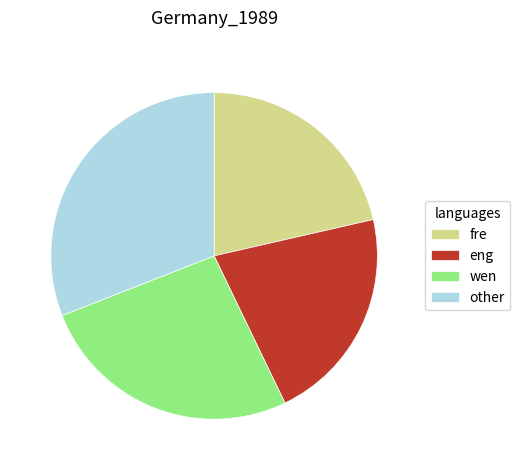

Approximately how many times larger is the value at fre compared to wen?

0.8